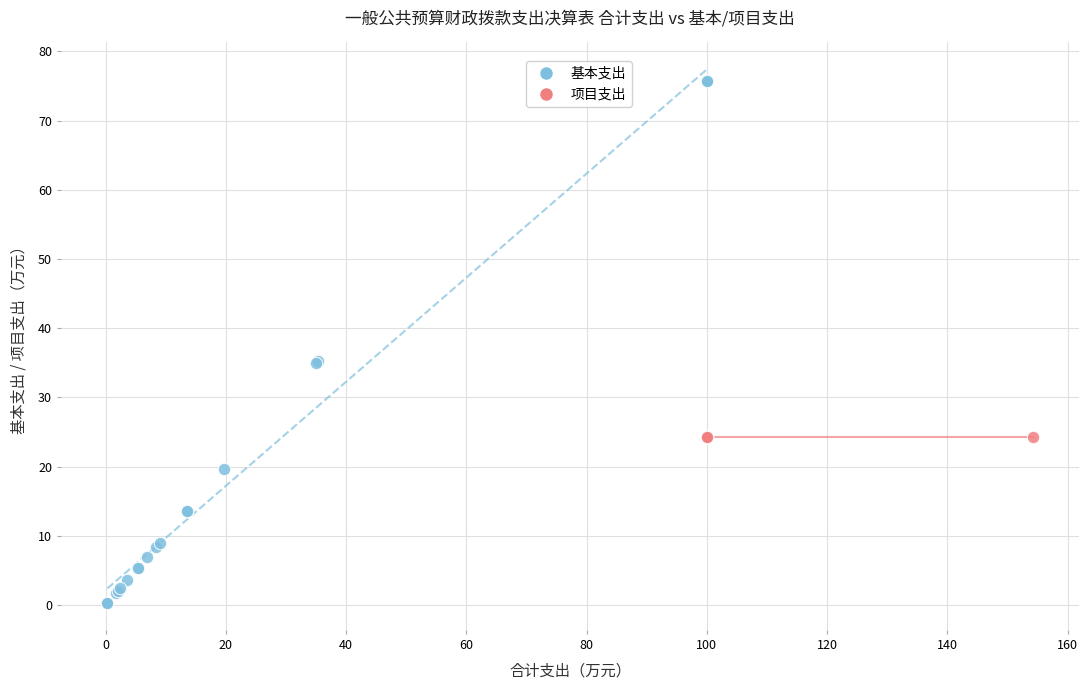

Which series reaches the maximum Y coordinate?

基本支出